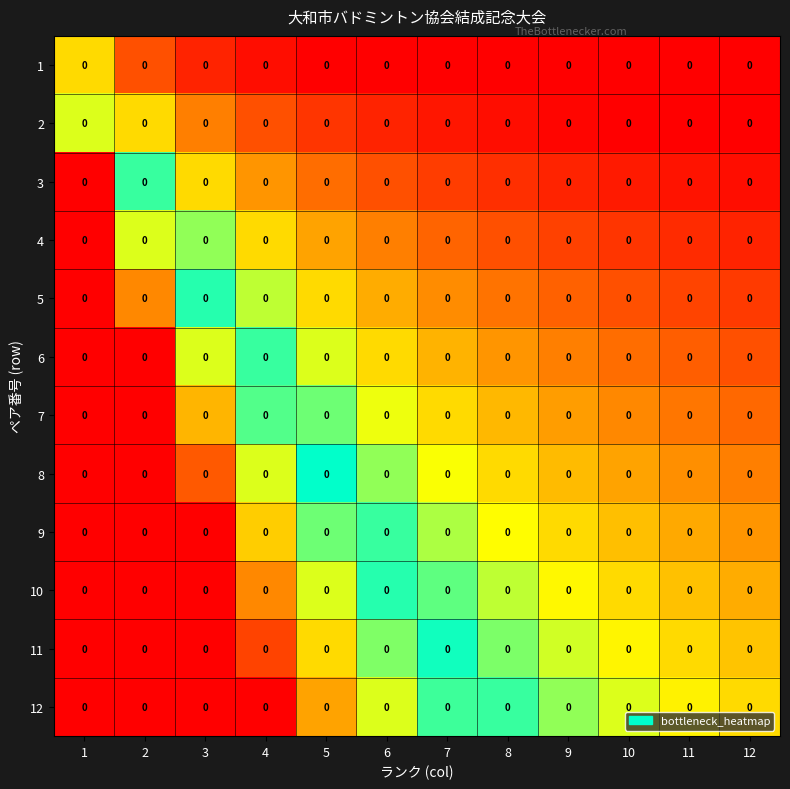

At which category is the sum across all series the highest?

1